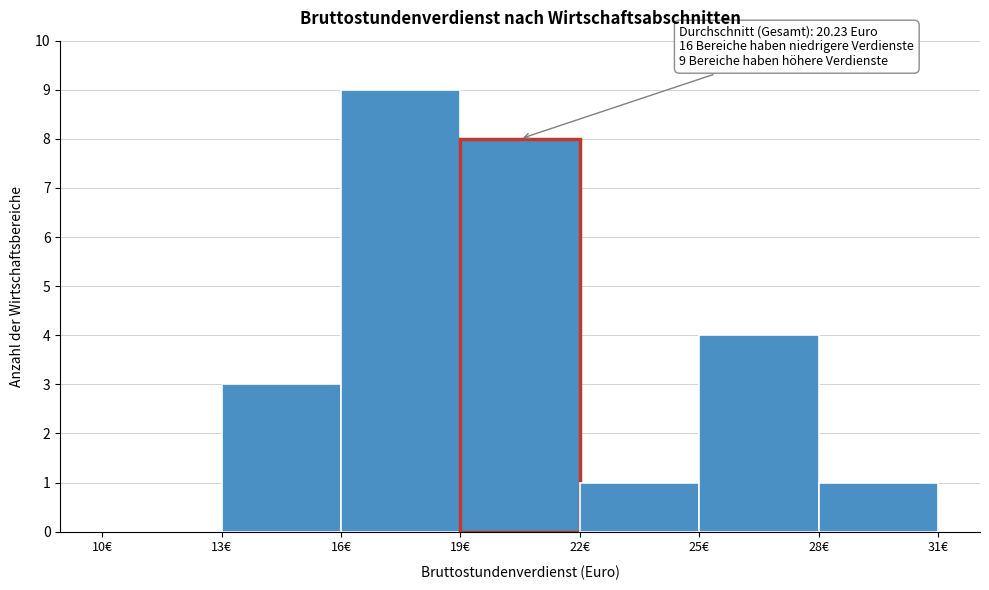

Which range on the x-axis has the tallest bar?

16 to 19